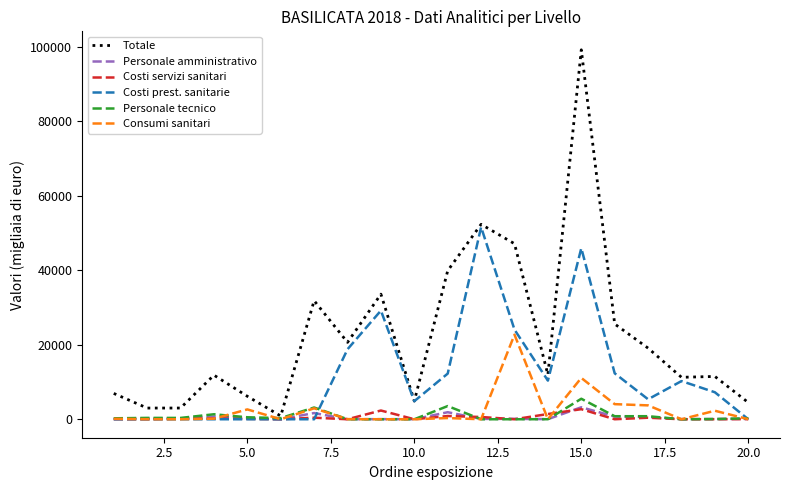

Is this an area chart (filled region under the line)?

No